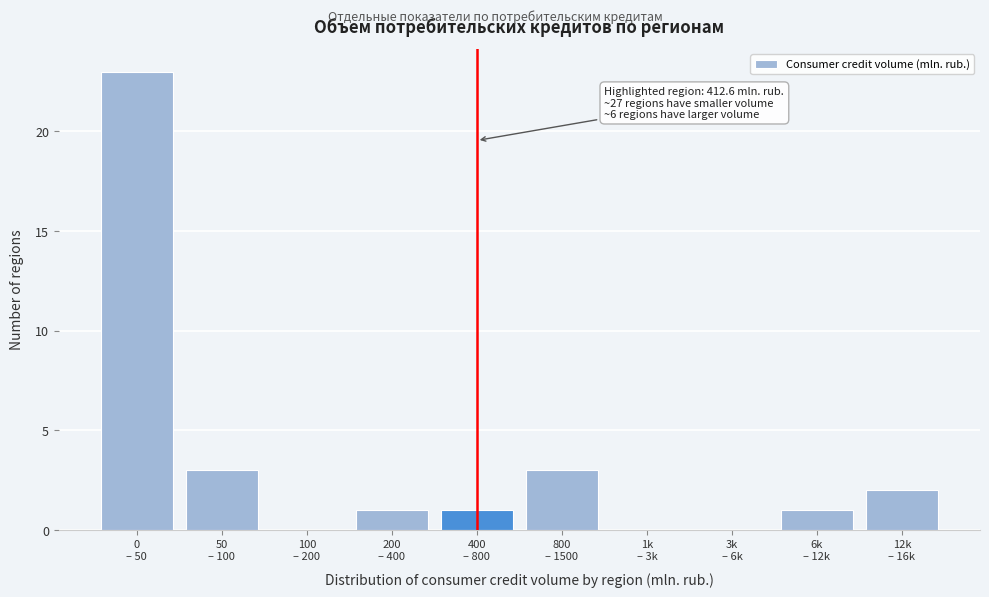

What is the sum of all values?

34